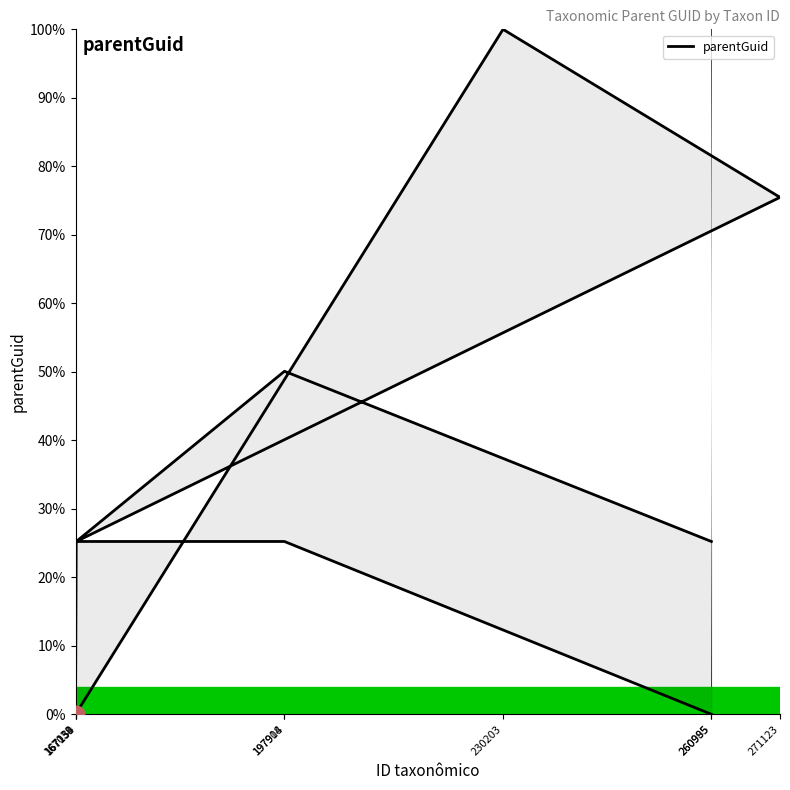

How many values are below 25?

2